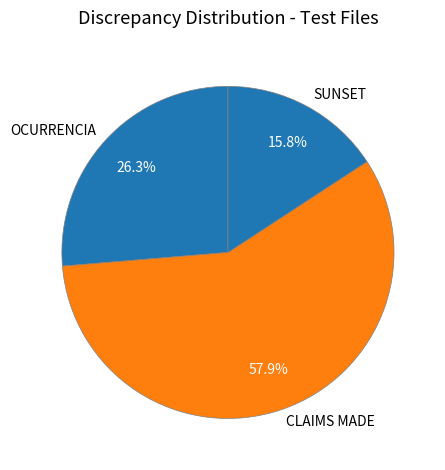

What percentage do CLAIMS MADE and SUNSET together represent?

73.7%